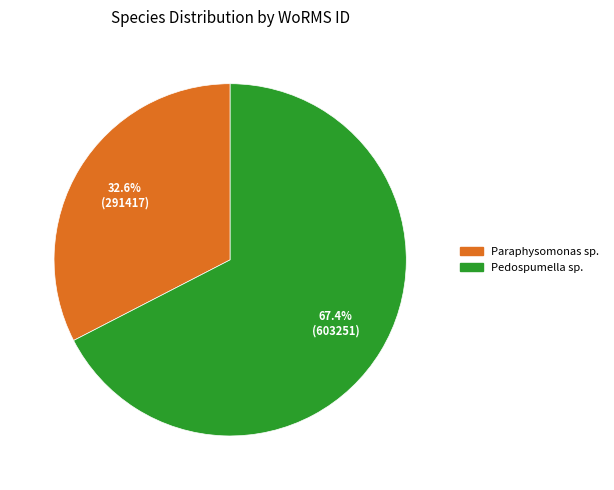

To the nearest percent, what percentage of the pie is Pedospumella sp.?

67%